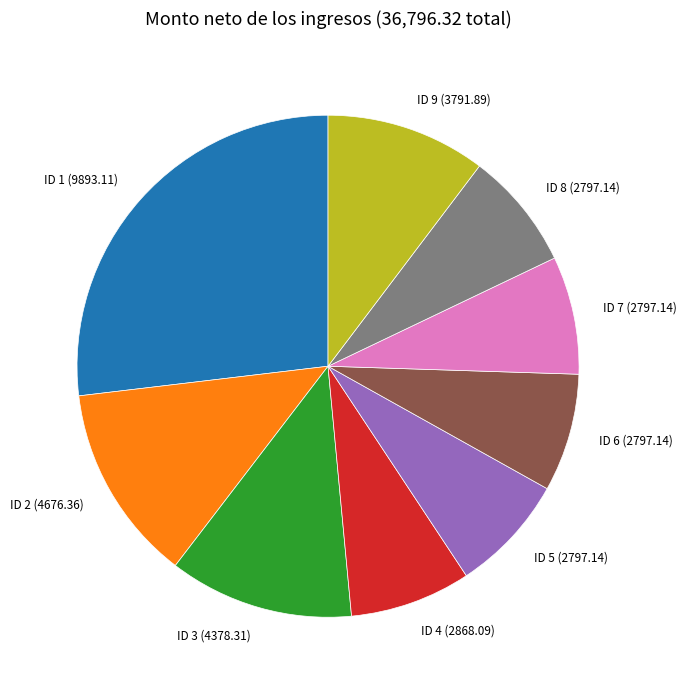

Does ID 5 account for over 50% of the chart?

No